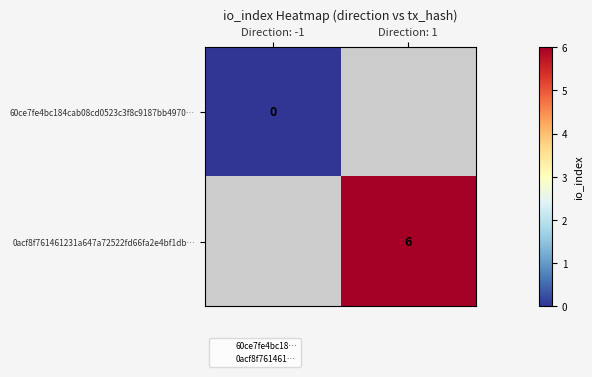

Is it true that 60ce7fe4bc184cab08cd0523c3f8c9187bb4970… equals 0.0 at Direction: -1?

True